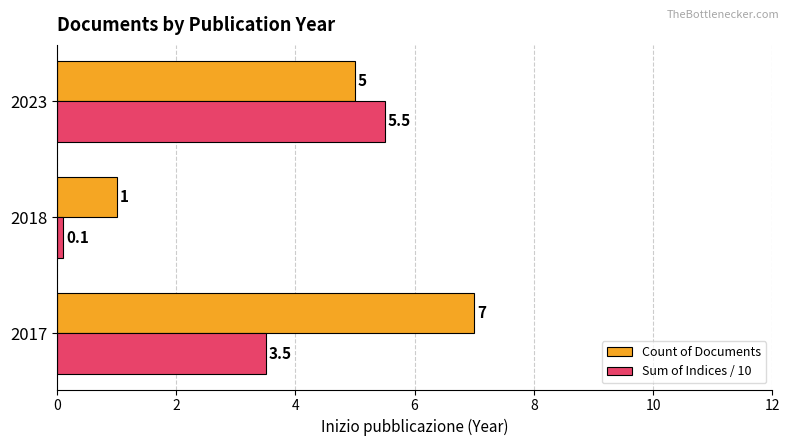

What is the sum of all Count of Documents values?

13.0